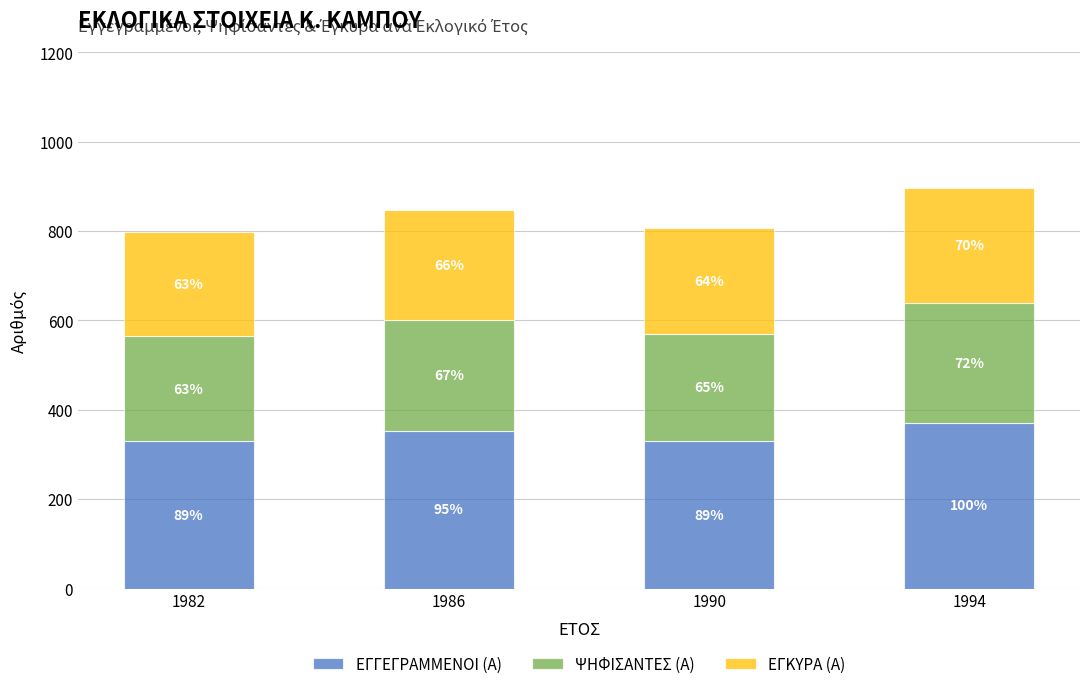

What is the average value of the ΕΓΓΕΓΡΑΜΜΕΝΟΙ (Α) series?

346